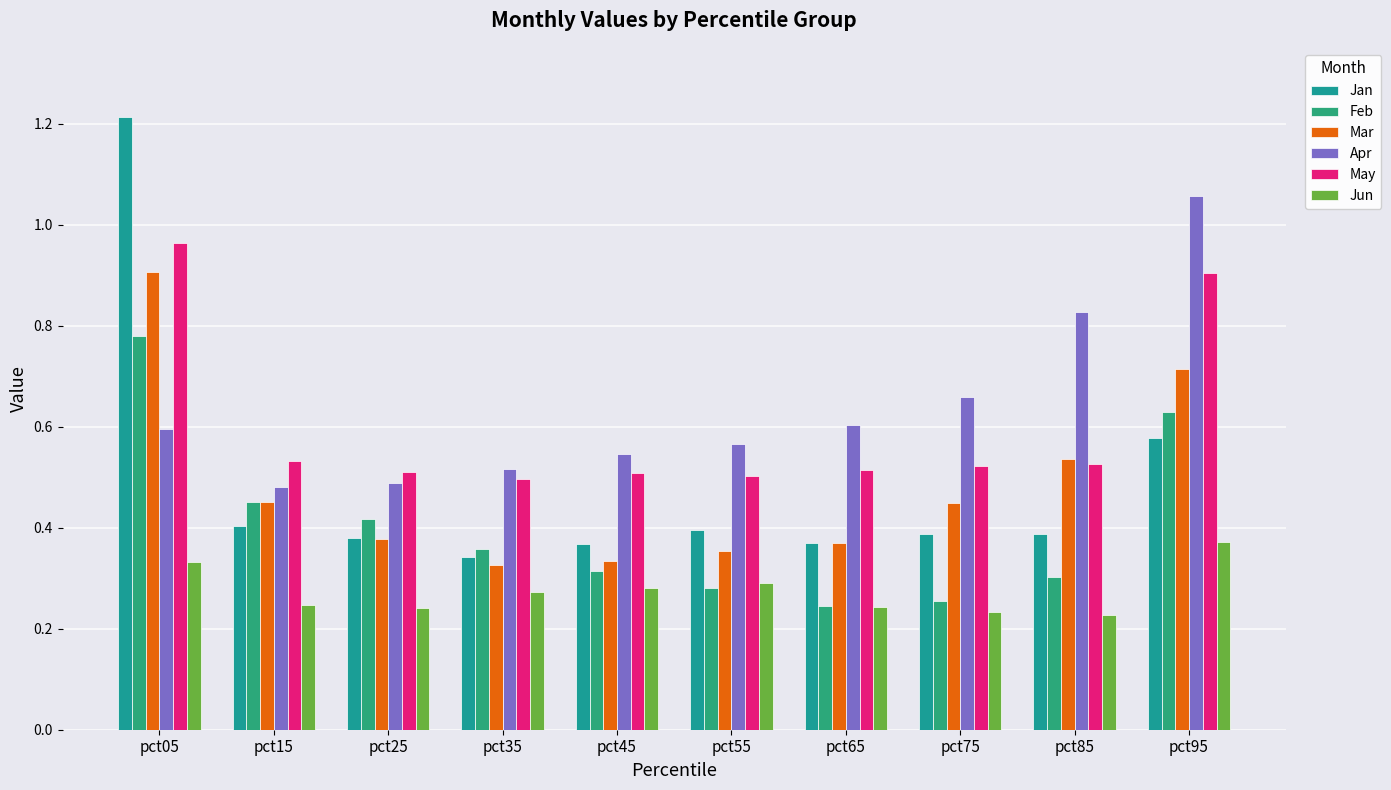

Which series has the widest spread of values?

Jan